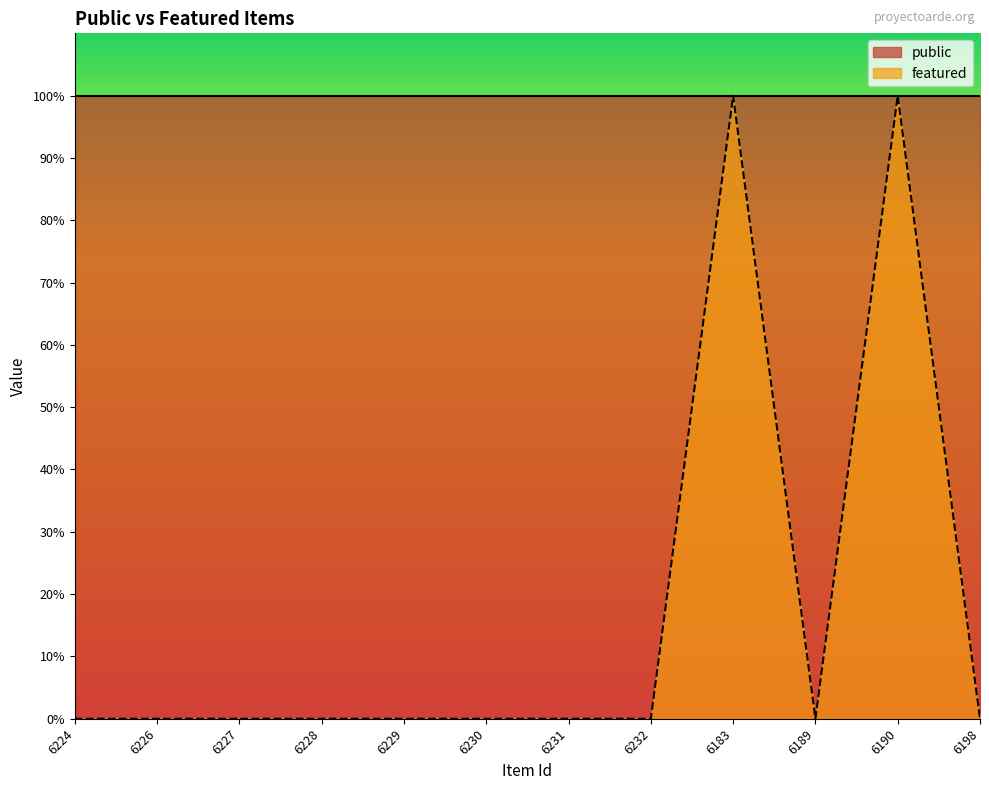

How many data points does each series have?

12